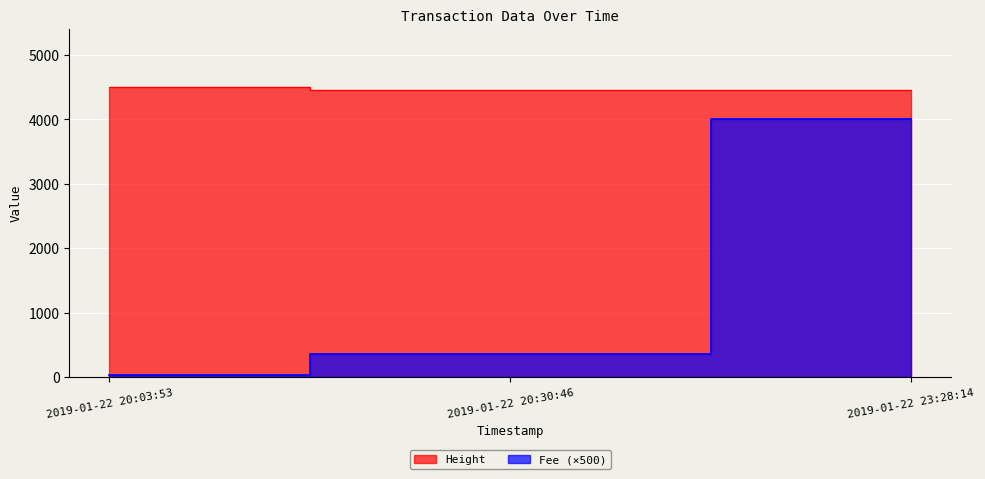

True or false: Fee has a value of 360.2 at 2019-01-22 20:30:46.

True